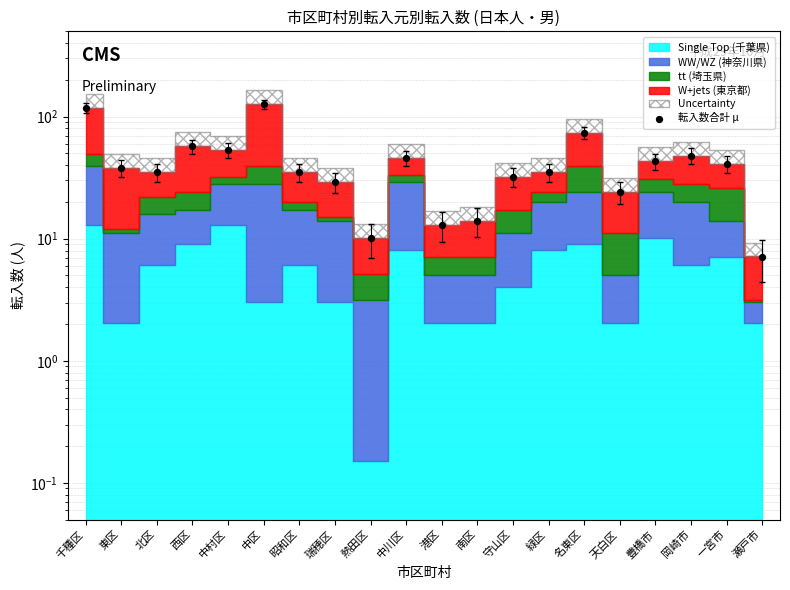

Which has a higher value, 港区 or 岡崎市?

岡崎市